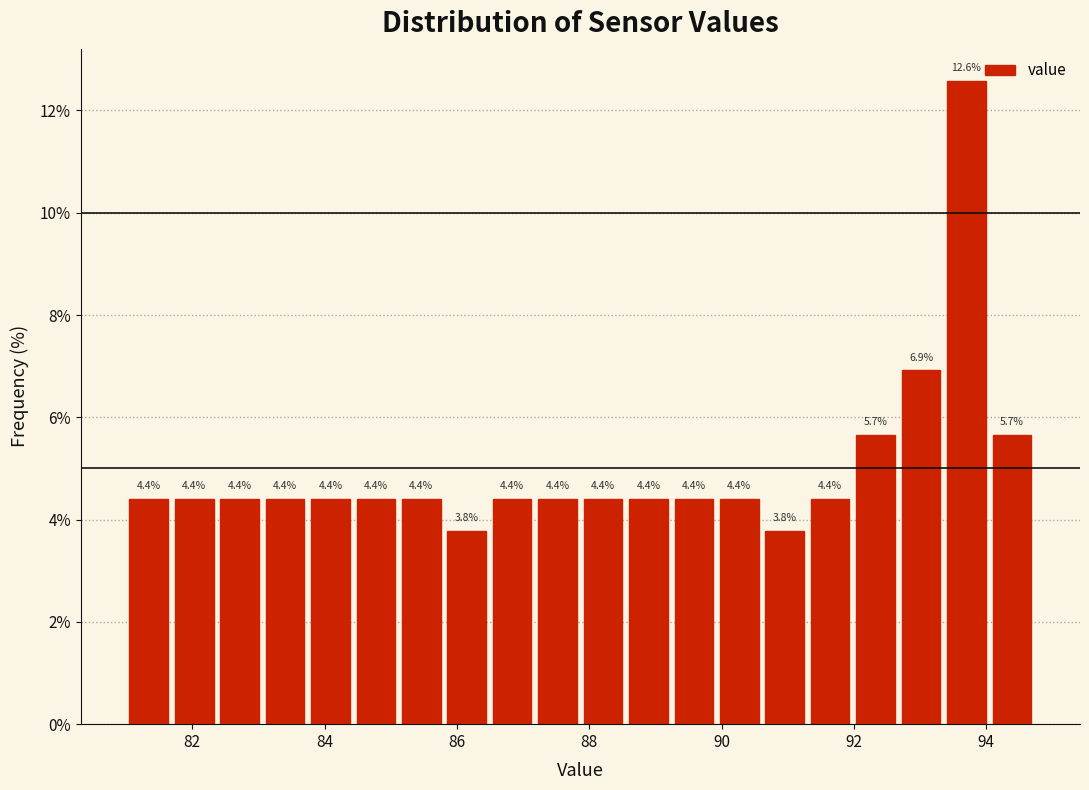

Read against the x-axis, roughly where is the centre of the tallest bar?

93.8